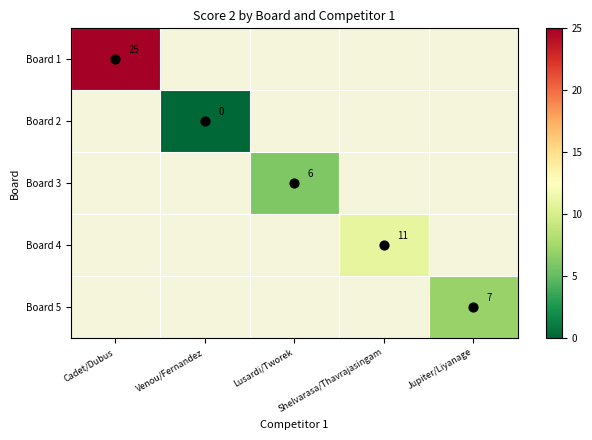

How many positive values does the Board 4 series have?

1